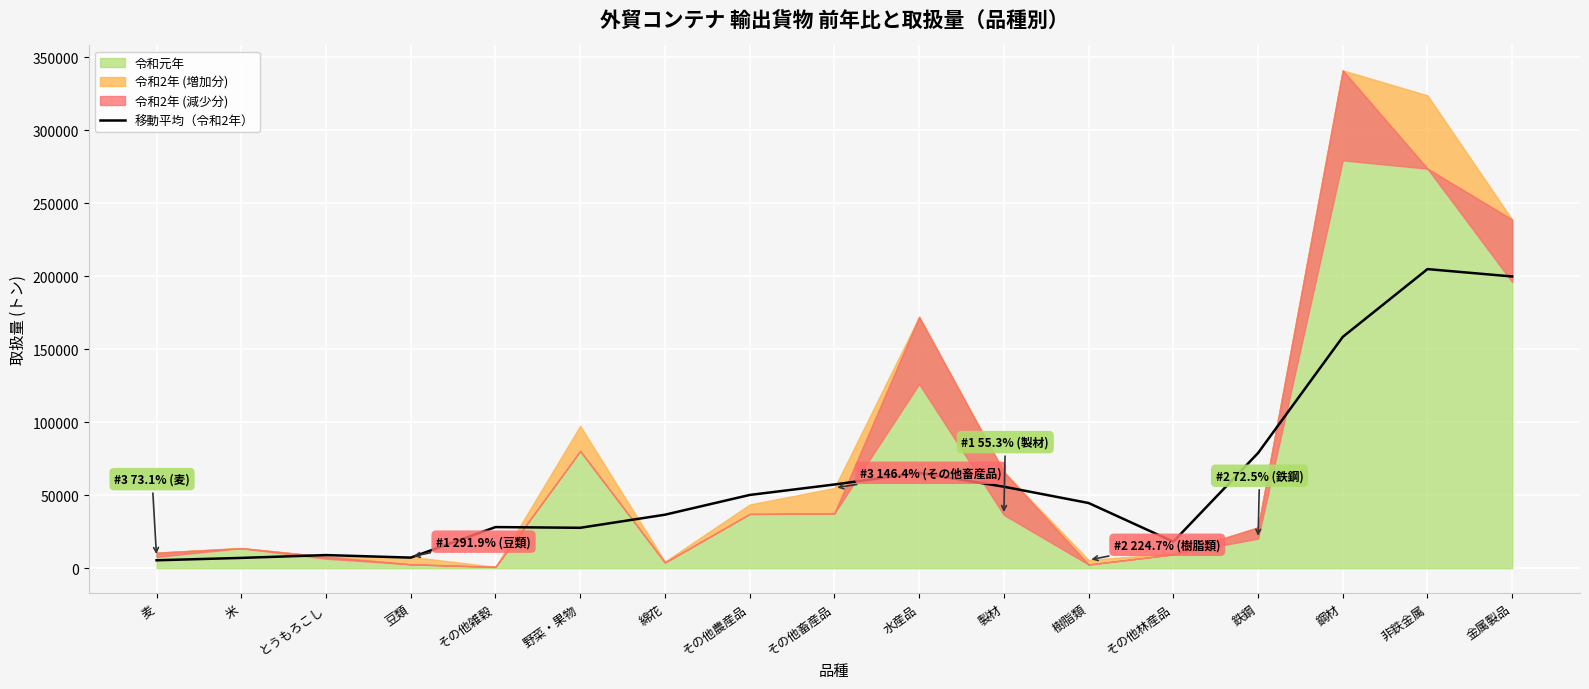

True or false: there are more than 2 points higher than both neighbors.

True